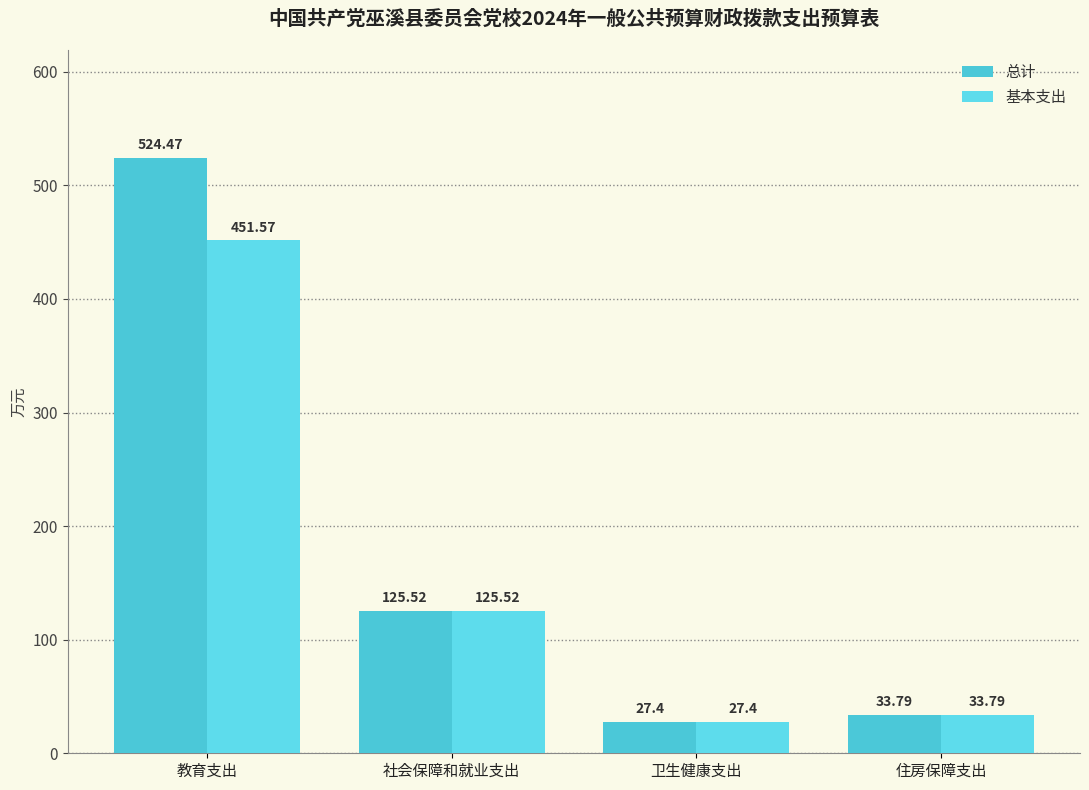

What are all the series names shown in the legend?

总计, 基本支出